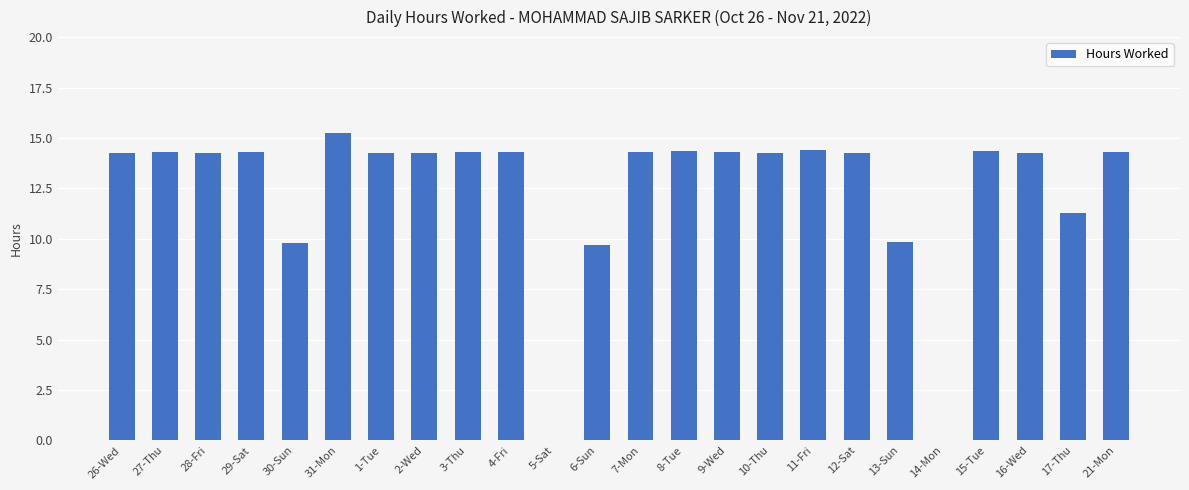

True or false: the data shows 12.9 at 30-Sun.

False